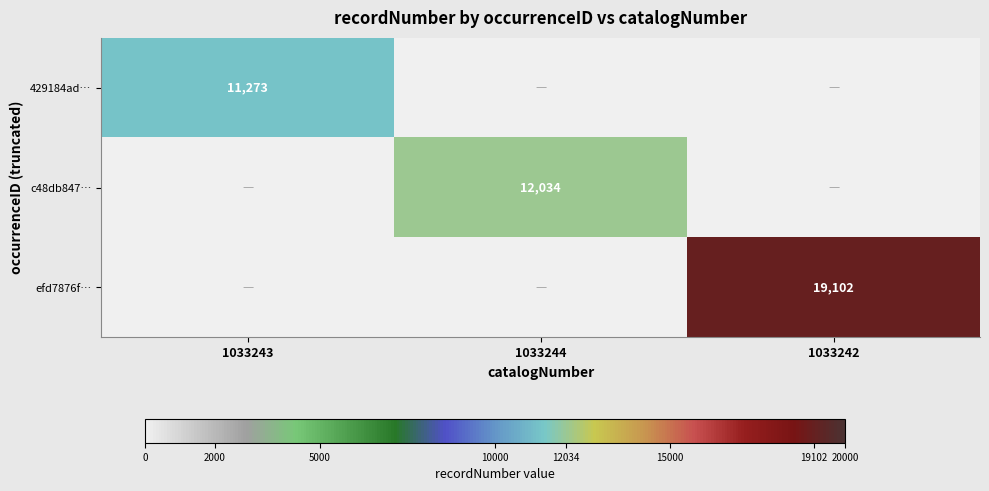

Count the number of categories in the chart.

3